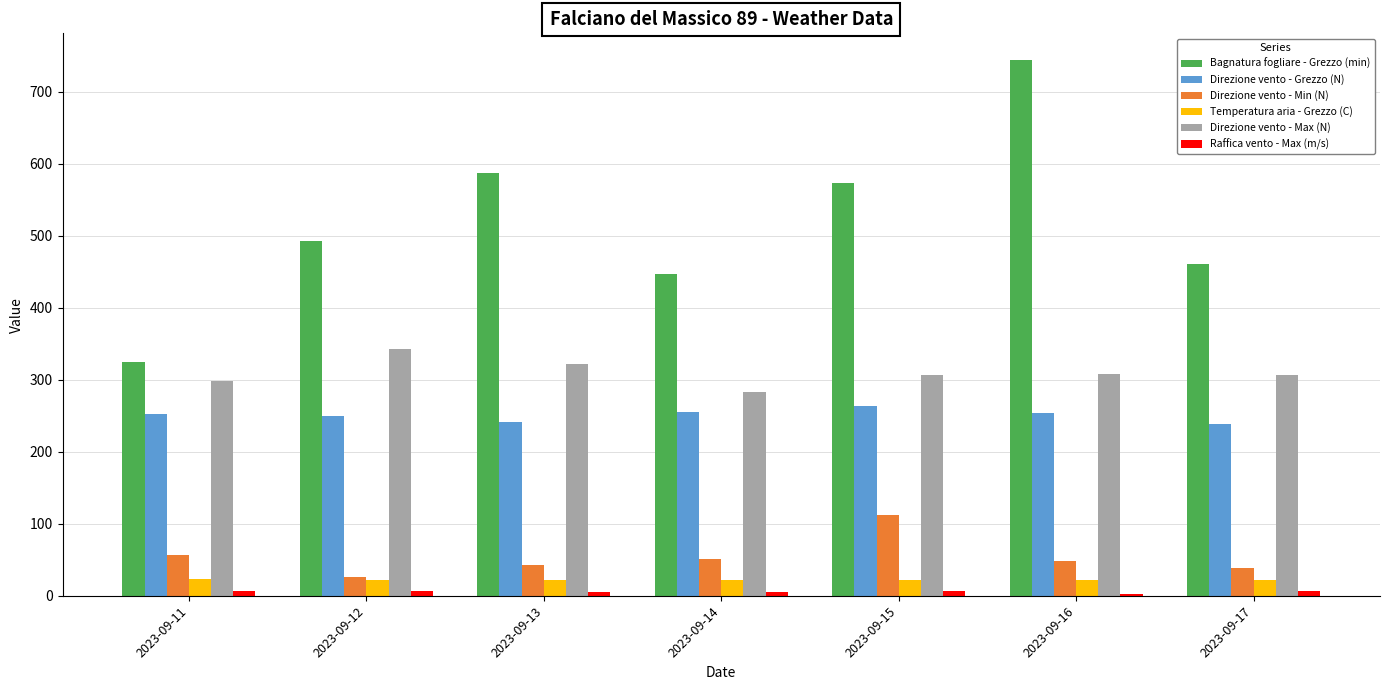

At how many categories does at least one series exceed 301?

7